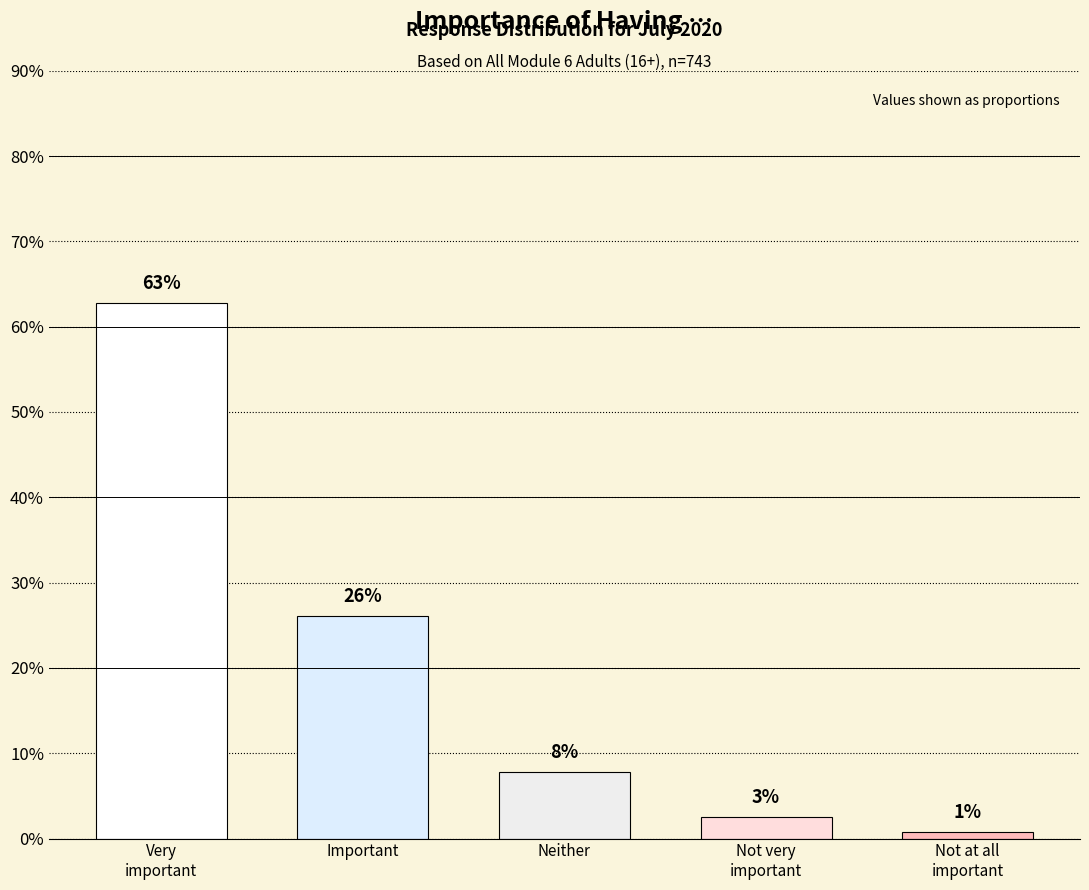

Is it true that the value at Not very
important is 0.0?

True